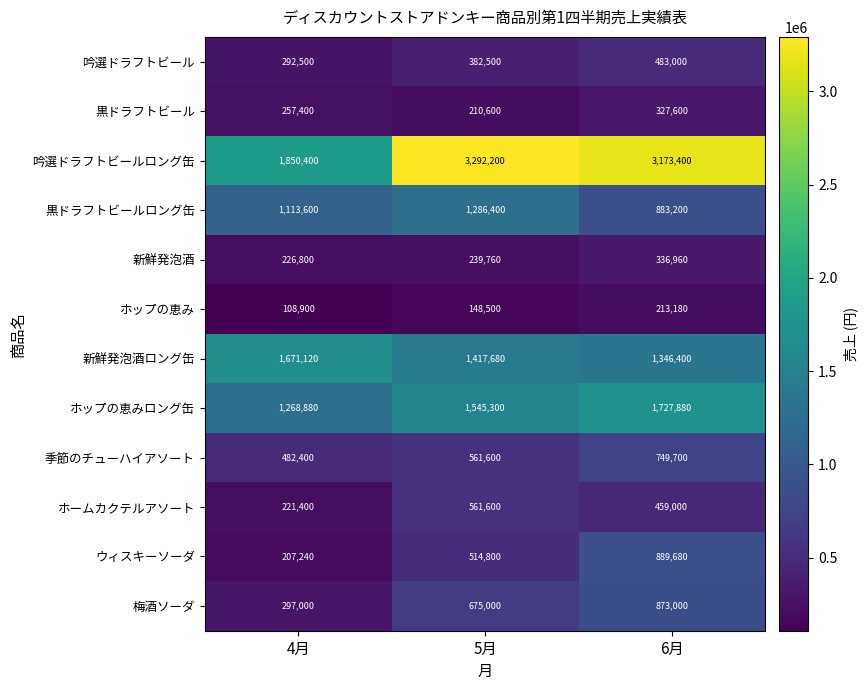

How many ホームカクテルアソート values are between 221400 and 561600?

3